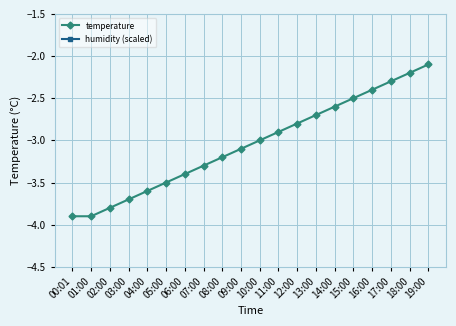

What is the spread (max minus min) of values at 03:00?

3.2